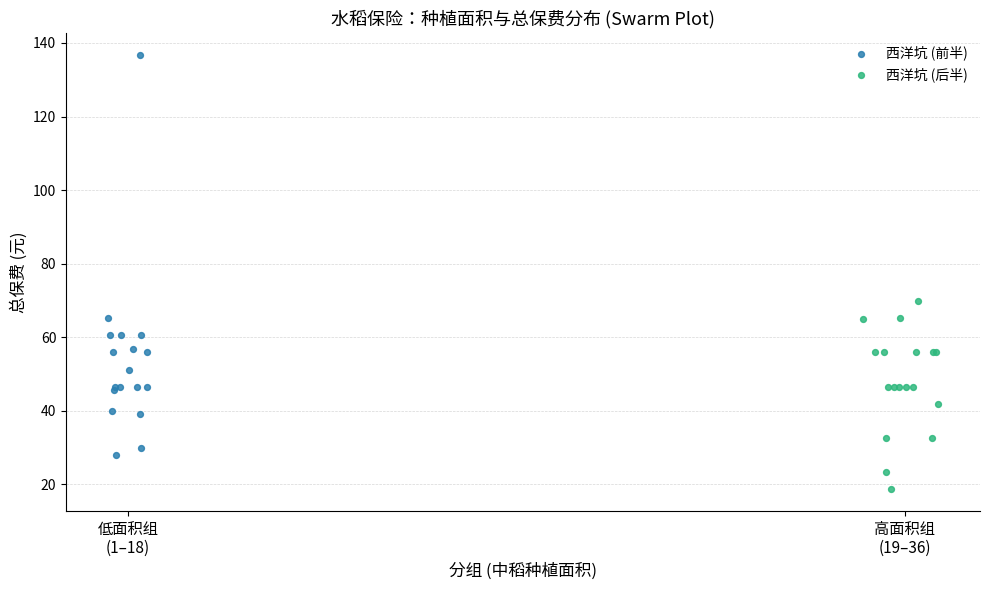

Which series reaches the maximum Y coordinate?

西洋坑 (前半)